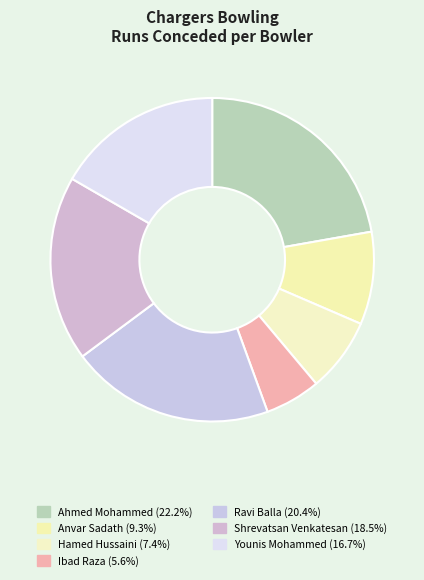

Is there any slice that represents more than half of the pie?

No